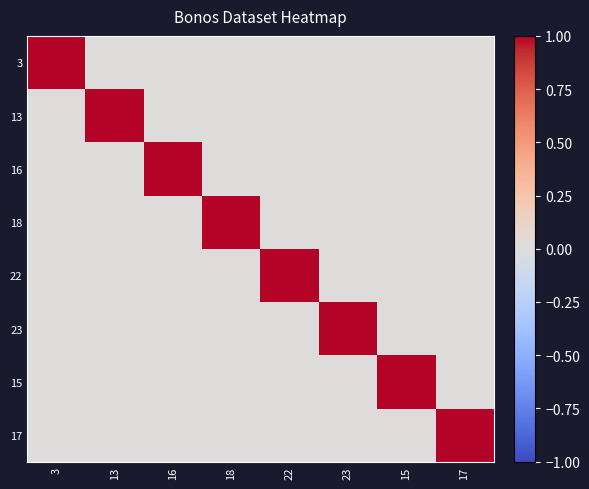

Which has a higher value, 16 or 13?

16